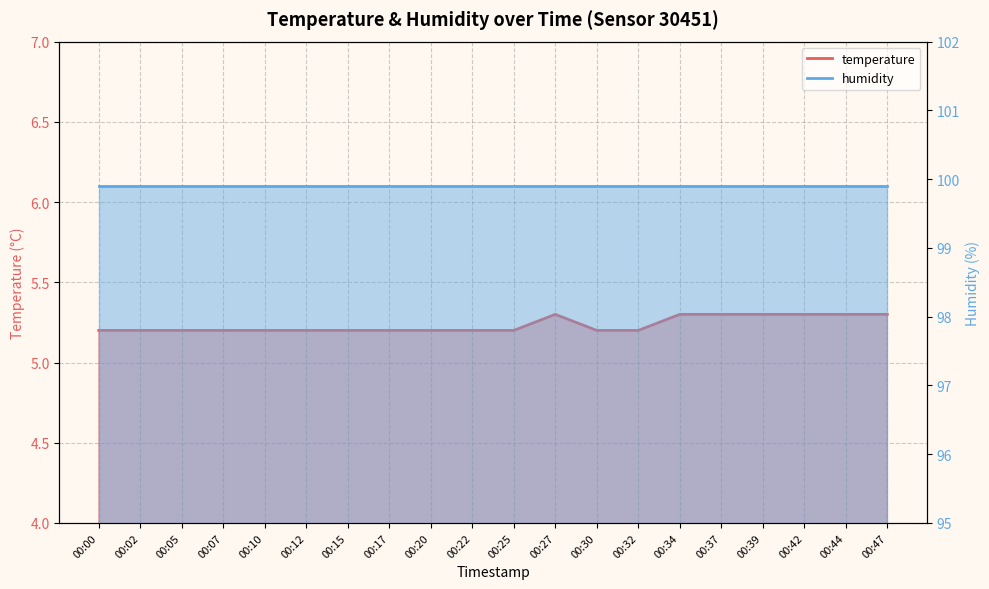

The value at 00:27 is 9.4. True or false?

False